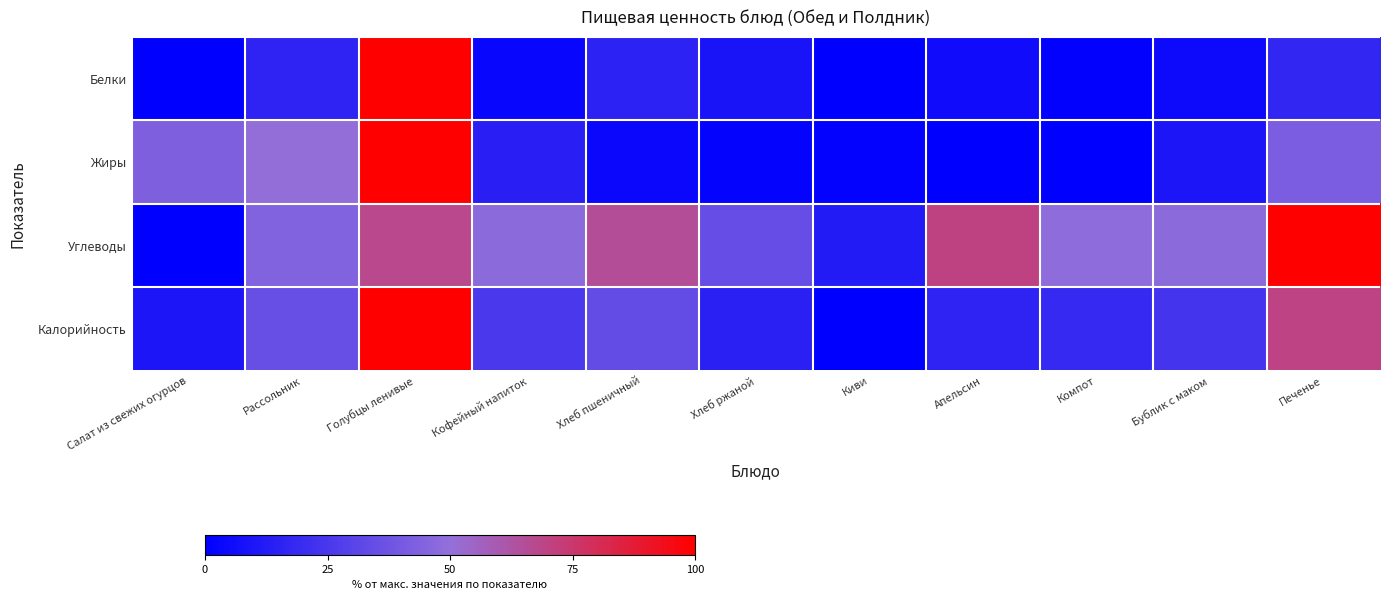

Between Хлеб пшеничный and Хлеб ржаной, which series saw the biggest shift?

Углеводы